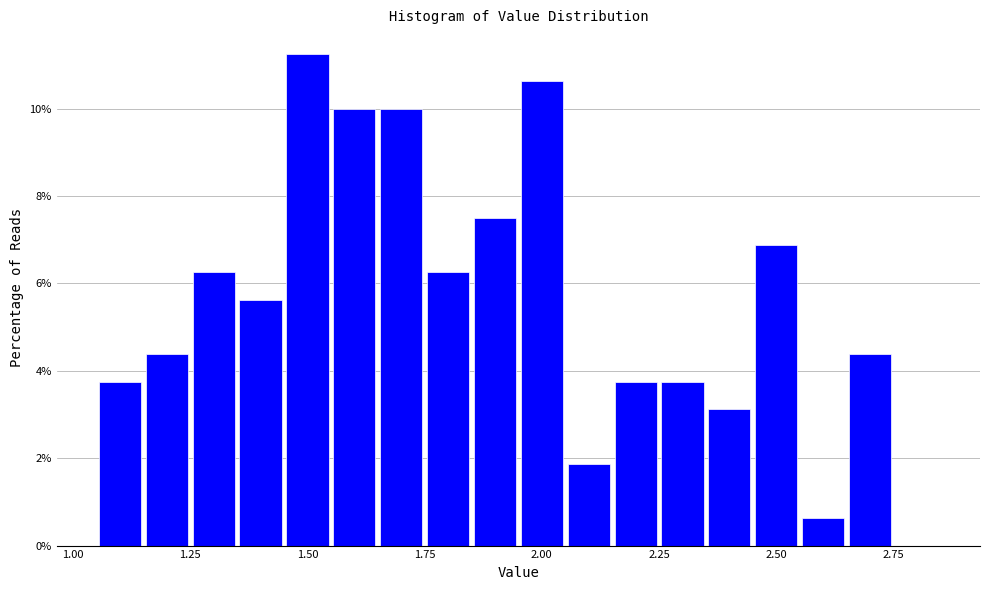

Around what value on the x-axis is the tallest bar? Give the approximate position of its centre, as read against the axis.

1.50